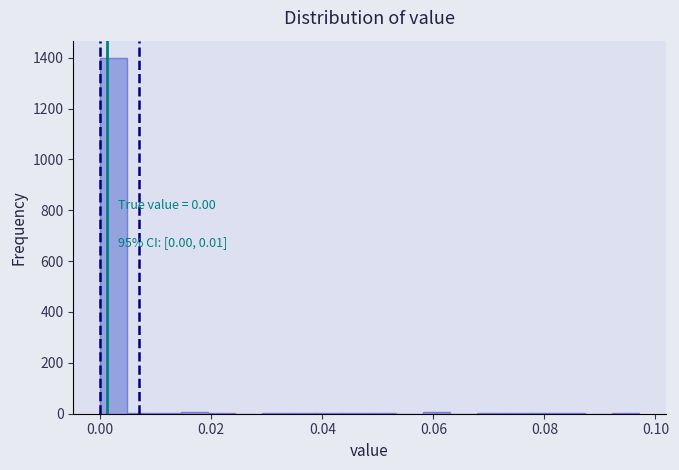

Around what value on the x-axis is the tallest bar? Give the approximate position of its centre, as read against the axis.

0.002